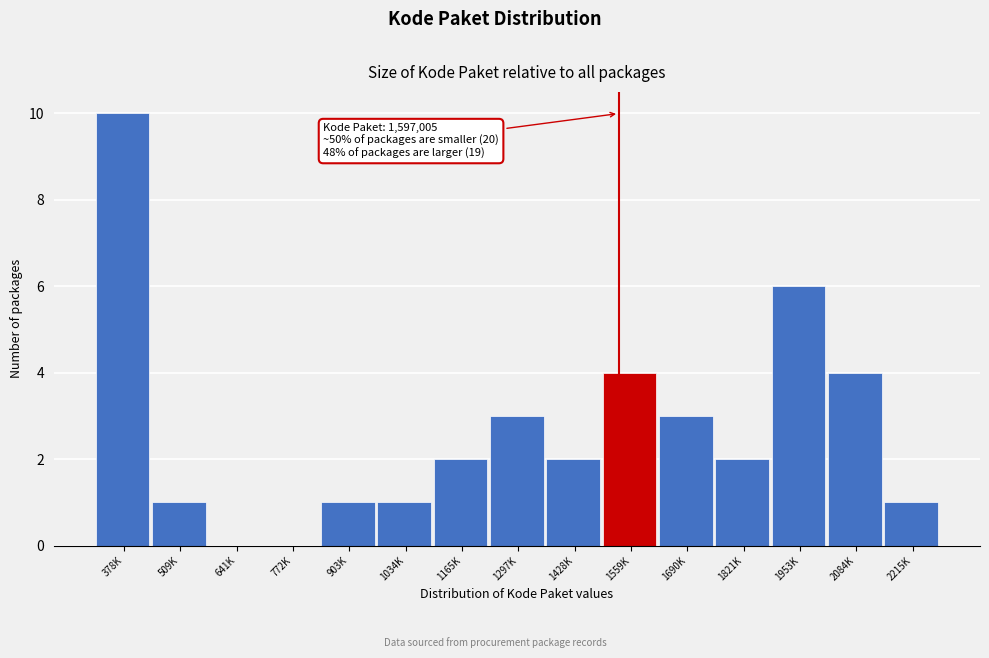

Reading left to right, what are all the values shown in this chart?

378K=10	509K=1	641K=0	772K=0	903K=1	1034K=1	1165K=2	1297K=3	1428K=2	1559K=4	1690K=3	1821K=2	1953K=6	2084K=4	2215K=1